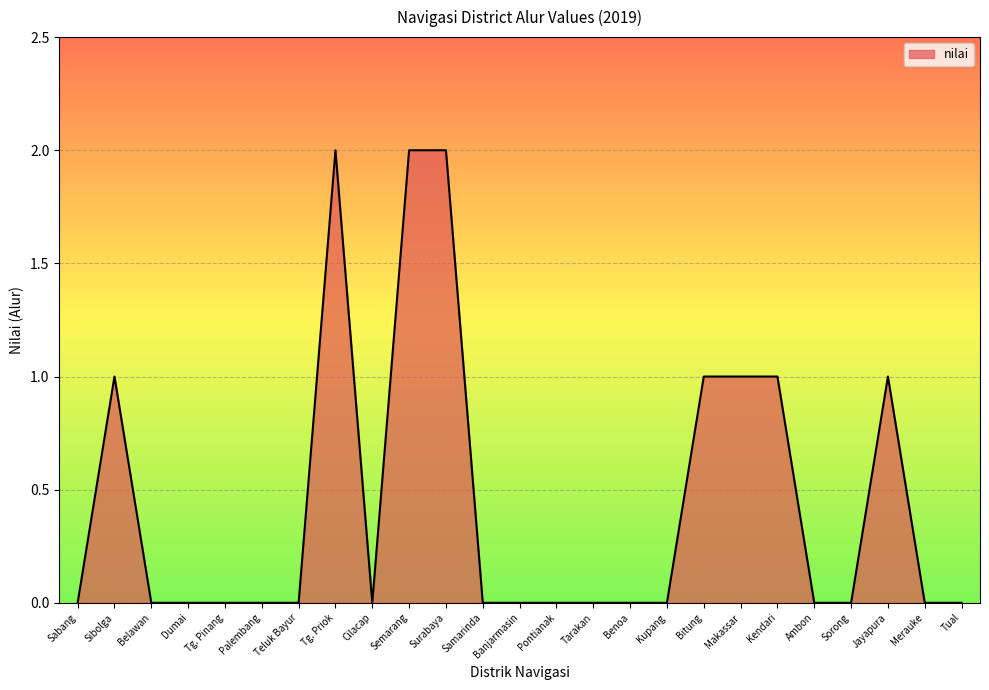

What position from the left is Makassar?

19